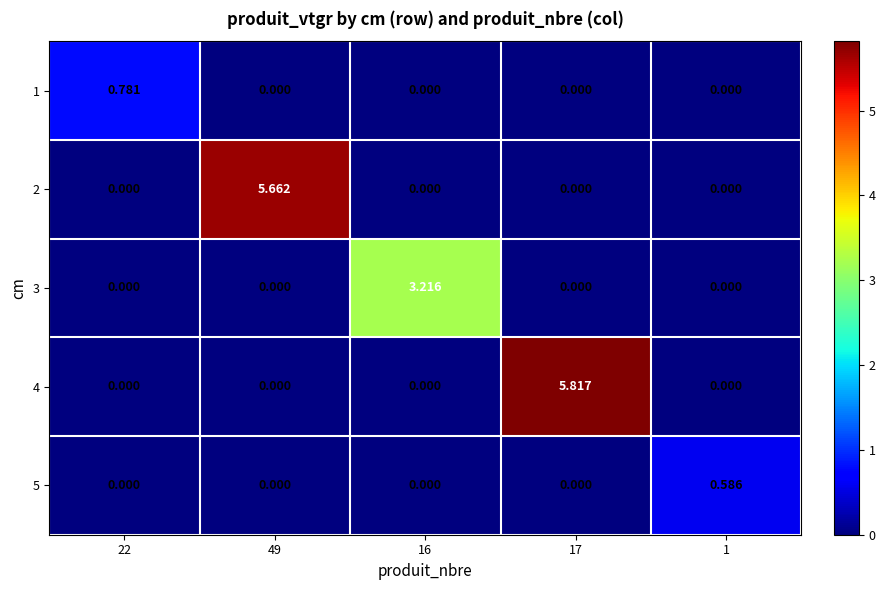

Is the value of 4 at 16 greater than the value of 5 at 1?

No